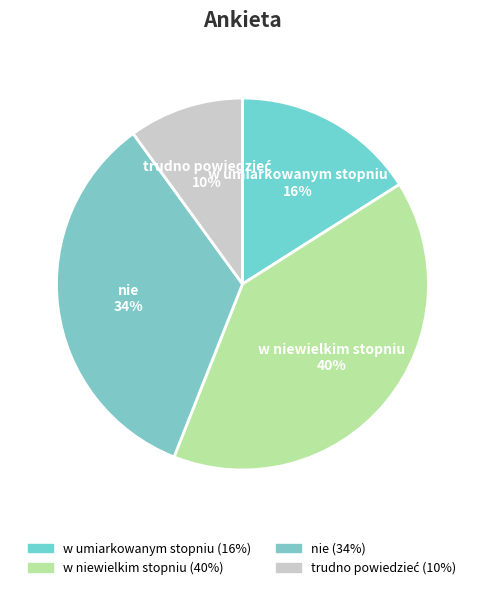

Do nie and w niewielkim stopniu together represent more than half of the pie?

Yes